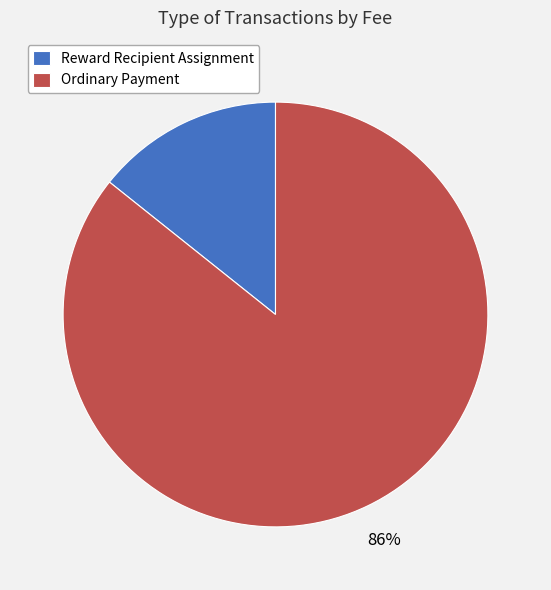

How many segments does this pie chart have?

2